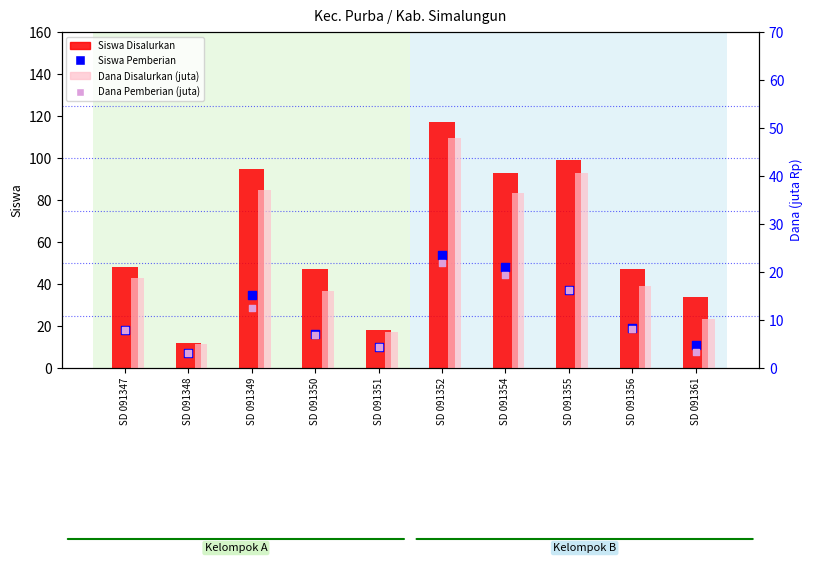

Which series contains the lowest Y value?

Dana Pemberian (juta)